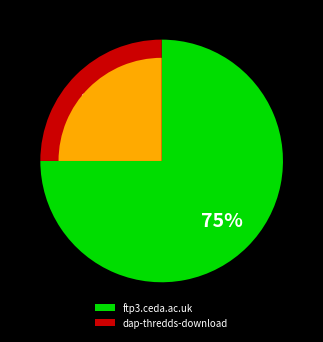

What percentage do dap-thredds-download and ftp3.ceda.ac.uk together represent?

100.0%